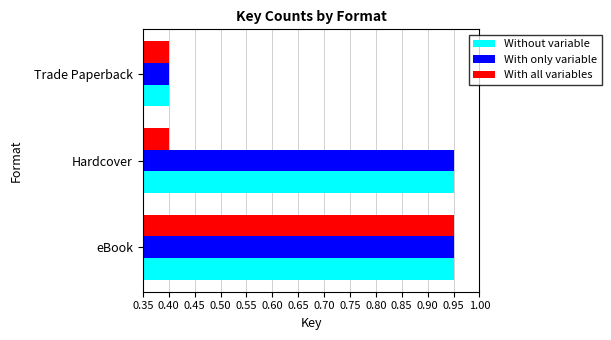

What is the lowest value of the Without variable series?

0.4